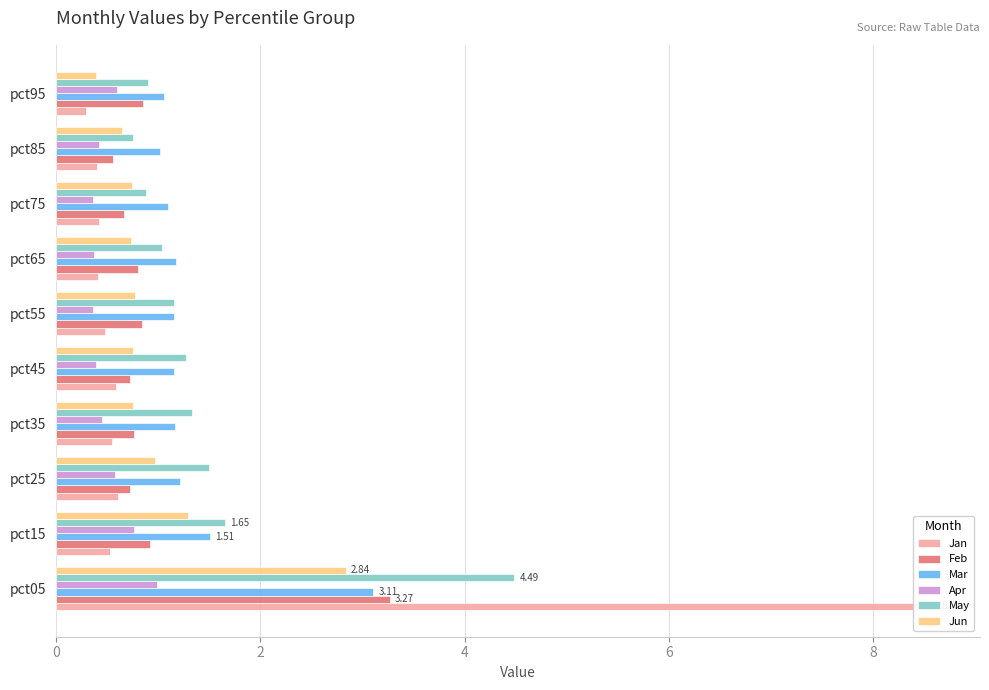

What is the sum of all May values?

15.0